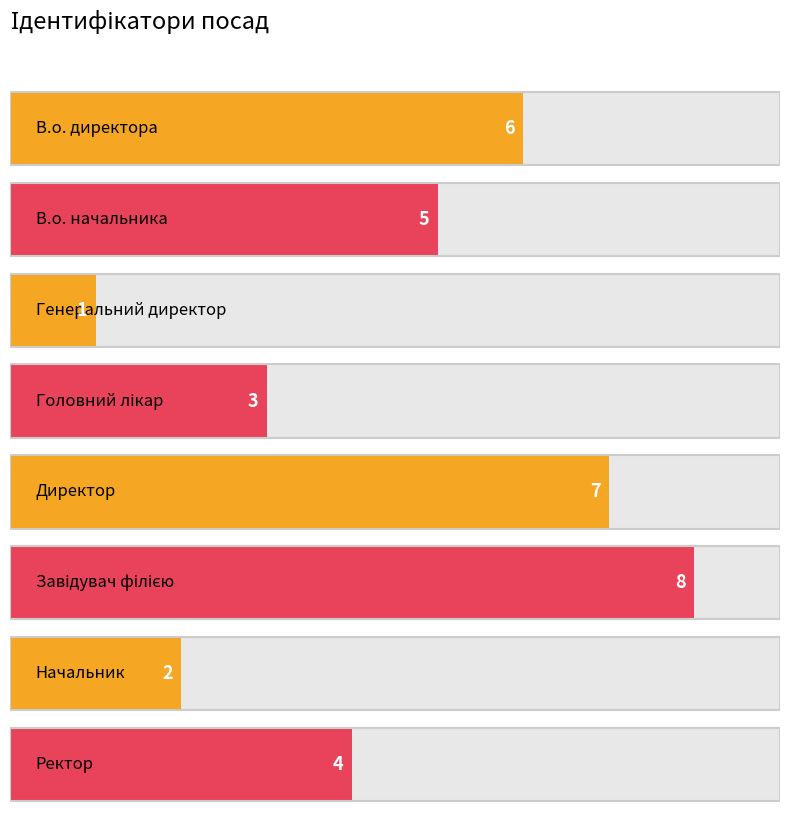

Reading right to left, extract all data points from this chart.

Ректор=4	Начальник=2	Завідувач філією=8	Директор=7	Головний лікар=3	Генеральний директор=1	В.о. начальника=5	В.о. директора=6